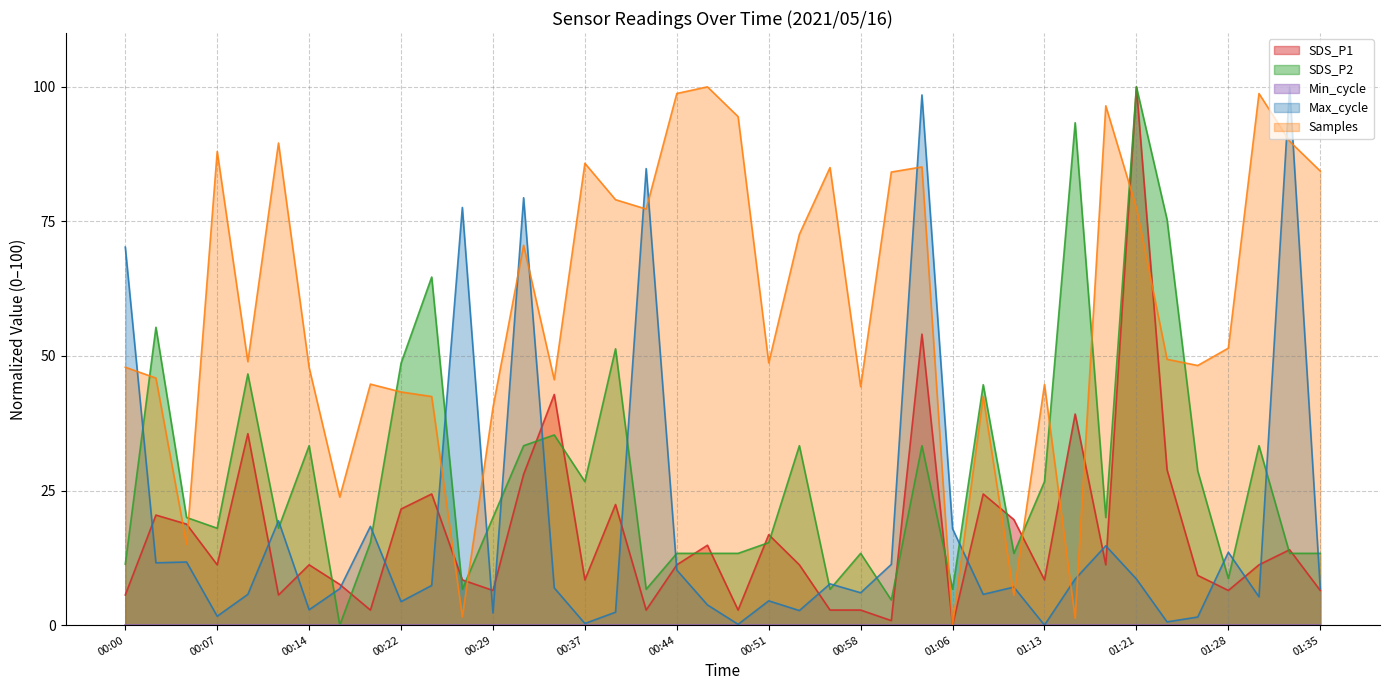

At which category does Max_cycle reach its first local peak?

00:05